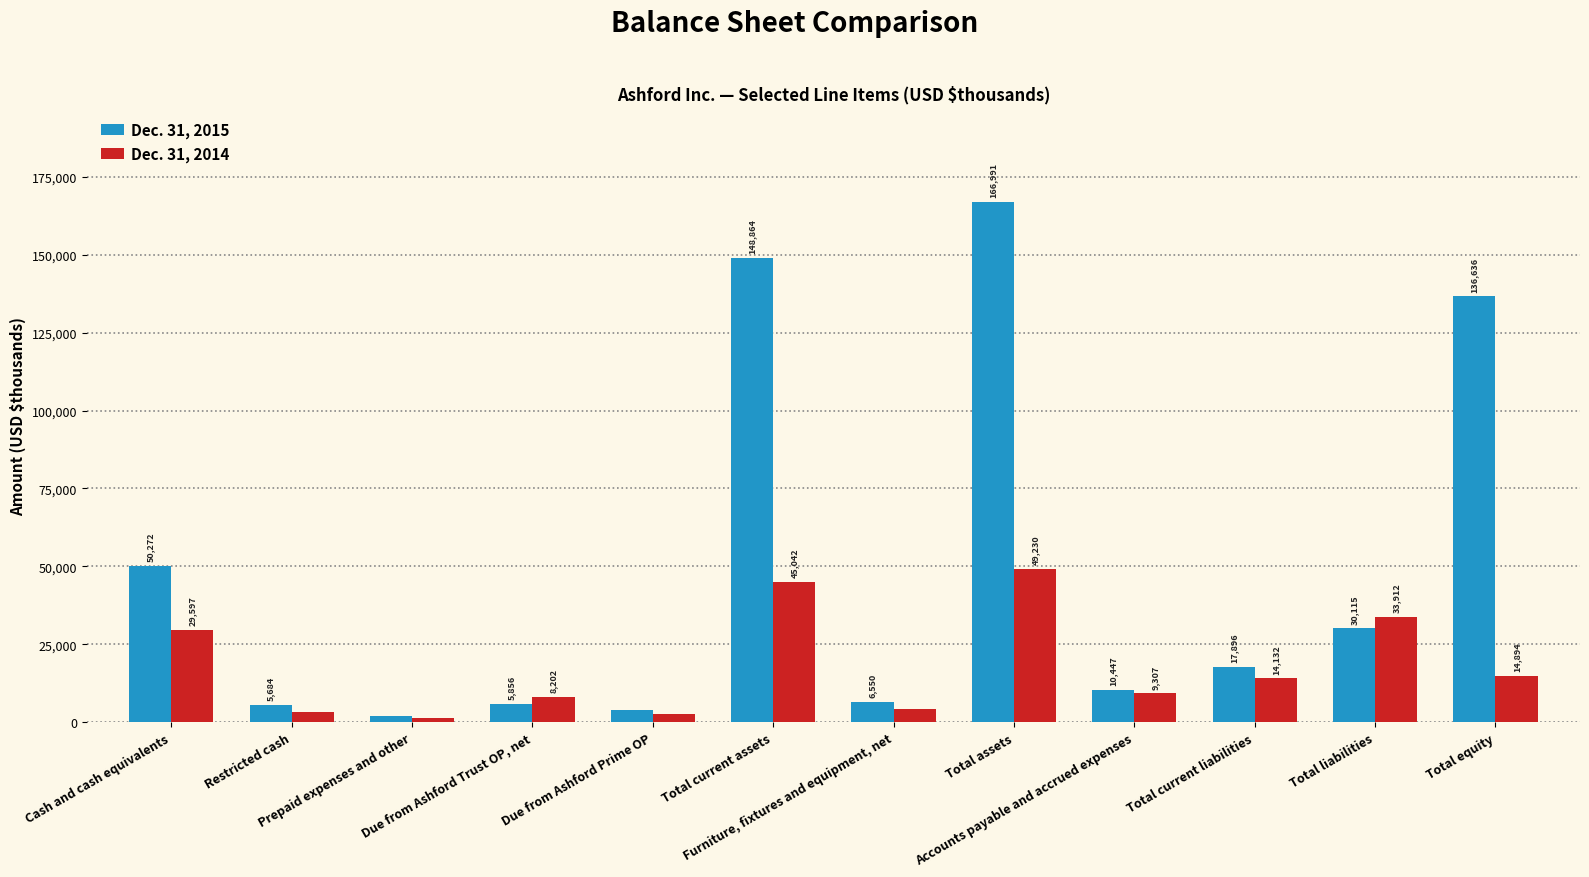

What are all the series names shown in the legend?

Dec. 31, 2015, Dec. 31, 2014